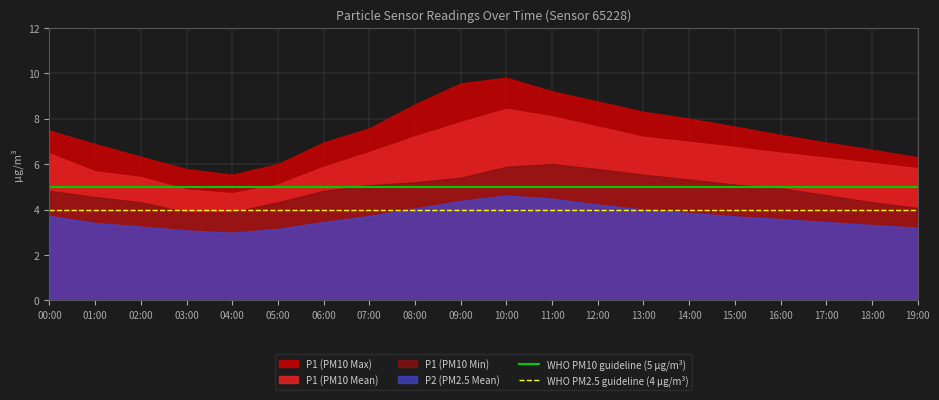

At which category is the sum across all series the highest?

00:00